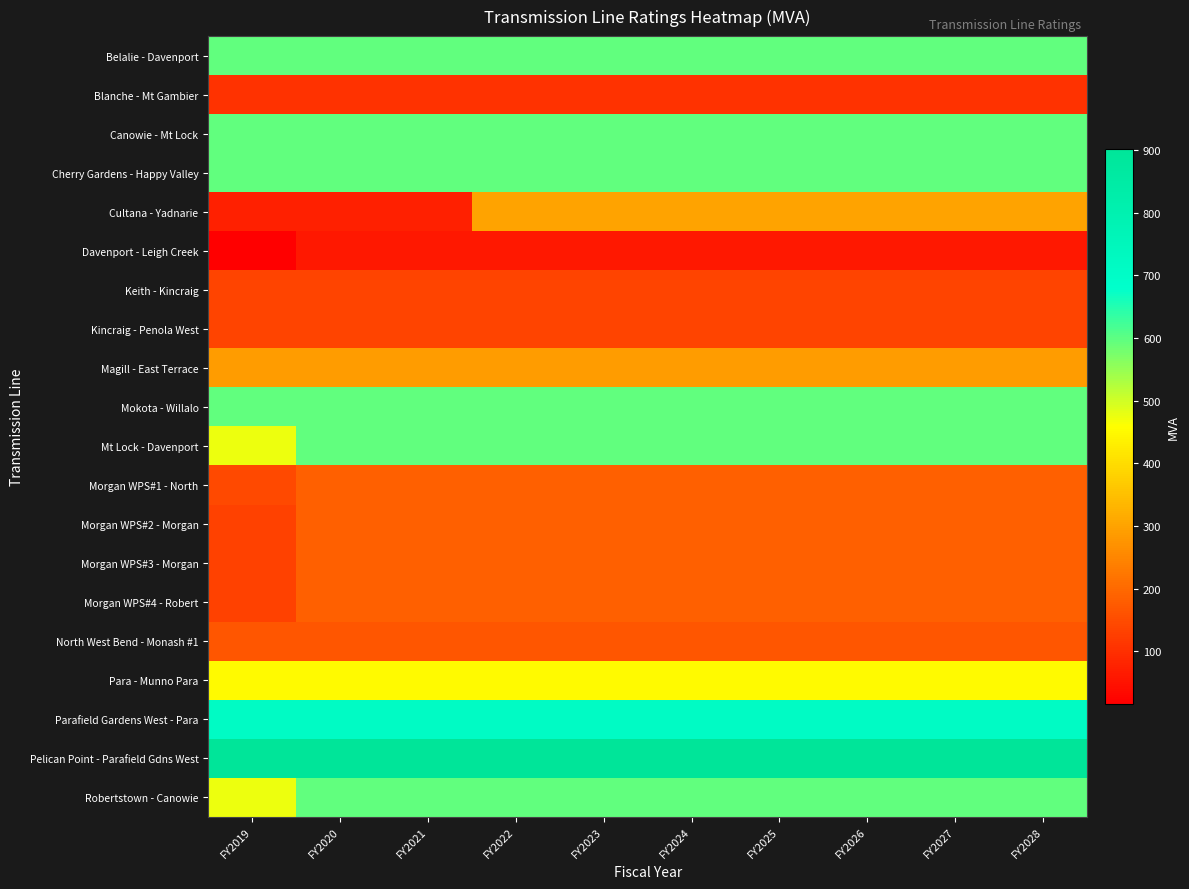

Reading left to right, extract all data points from this chart.

Belalie - Davenport: FY2019=597	FY2020=597	FY2021=597	FY2022=597	FY2023=597	FY2024=597	FY2025=597	FY2026=597	FY2027=597	FY2028=597
Blanche - Mt Gambier: FY2019=105	FY2020=105	FY2021=105	FY2022=105	FY2023=105	FY2024=105	FY2025=105	FY2026=105	FY2027=105	FY2028=105
Canowie - Mt Lock: FY2019=597	FY2020=597	FY2021=597	FY2022=597	FY2023=597	FY2024=597	FY2025=597	FY2026=597	FY2027=597	FY2028=597
Cherry Gardens - Happy Valley: FY2019=597	FY2020=597	FY2021=597	FY2022=597	FY2023=597	FY2024=597	FY2025=597	FY2026=597	FY2027=597	FY2028=597
Cultana - Yadnarie: FY2019=73	FY2020=73	FY2021=73	FY2022=300	FY2023=300	FY2024=300	FY2025=300	FY2026=300	FY2027=300	FY2028=300
Davenport - Leigh Creek: FY2019=16	FY2020=59	FY2021=59	FY2022=59	FY2023=59	FY2024=59	FY2025=59	FY2026=59	FY2027=59	FY2028=59
Keith - Kincraig: FY2019=137	FY2020=137	FY2021=137	FY2022=137	FY2023=137	FY2024=137	FY2025=137	FY2026=137	FY2027=137	FY2028=137
Kincraig - Penola West: FY2019=137	FY2020=137	FY2021=137	FY2022=137	FY2023=137	FY2024=137	FY2025=137	FY2026=137	FY2027=137	FY2028=137
Magill - East Terrace: FY2019=286	FY2020=286	FY2021=286	FY2022=286	FY2023=286	FY2024=286	FY2025=286	FY2026=286	FY2027=286	FY2028=286
Mokota - Willalo: FY2019=597	FY2020=597	FY2021=597	FY2022=597	FY2023=597	FY2024=597	FY2025=597	FY2026=597	FY2027=597	FY2028=597
Mt Lock - Davenport: FY2019=476	FY2020=597	FY2021=597	FY2022=597	FY2023=597	FY2024=597	FY2025=597	FY2026=597	FY2027=597	FY2028=597
Morgan WPS#1 - North: FY2019=147	FY2020=184	FY2021=184	FY2022=184	FY2023=184	FY2024=184	FY2025=184	FY2026=184	FY2027=184	FY2028=184
Morgan WPS#2 - Morgan: FY2019=132	FY2020=184	FY2021=184	FY2022=184	FY2023=184	FY2024=184	FY2025=184	FY2026=184	FY2027=184	FY2028=184
Morgan WPS#3 - Morgan: FY2019=132	FY2020=184	FY2021=184	FY2022=184	FY2023=184	FY2024=184	FY2025=184	FY2026=184	FY2027=184	FY2028=184
Morgan WPS#4 - Robert: FY2019=132	FY2020=184	FY2021=184	FY2022=184	FY2023=184	FY2024=184	FY2025=184	FY2026=184	FY2027=184	FY2028=184
North West Bend - Monash #1: FY2019=165	FY2020=165	FY2021=165	FY2022=165	FY2023=165	FY2024=165	FY2025=165	FY2026=165	FY2027=165	FY2028=165
Para - Munno Para: FY2019=451	FY2020=451	FY2021=451	FY2022=451	FY2023=451	FY2024=451	FY2025=451	FY2026=451	FY2027=451	FY2028=451
Parafield Gardens West - Para: FY2019=714	FY2020=714	FY2021=714	FY2022=714	FY2023=714	FY2024=714	FY2025=714	FY2026=714	FY2027=714	FY2028=714
Pelican Point - Parafield Gdns West: FY2019=902	FY2020=902	FY2021=902	FY2022=902	FY2023=902	FY2024=902	FY2025=902	FY2026=902	FY2027=902	FY2028=902
Robertstown - Canowie: FY2019=476	FY2020=597	FY2021=597	FY2022=597	FY2023=597	FY2024=597	FY2025=597	FY2026=597	FY2027=597	FY2028=597